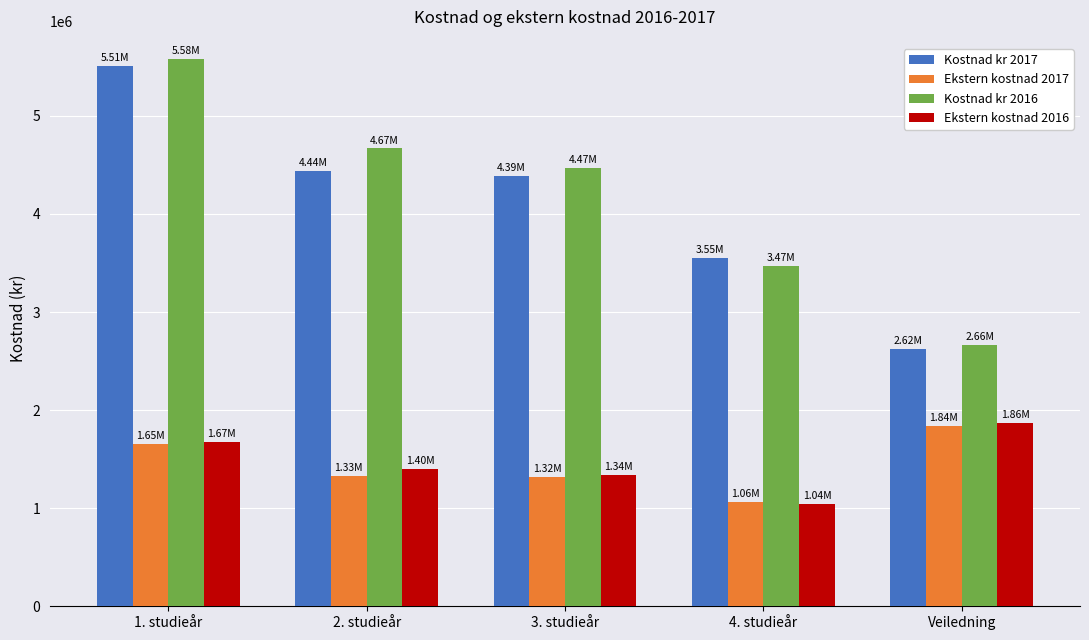

What value does the Ekstern kostnad 2017 series have at 3. studieår?

1316700.0